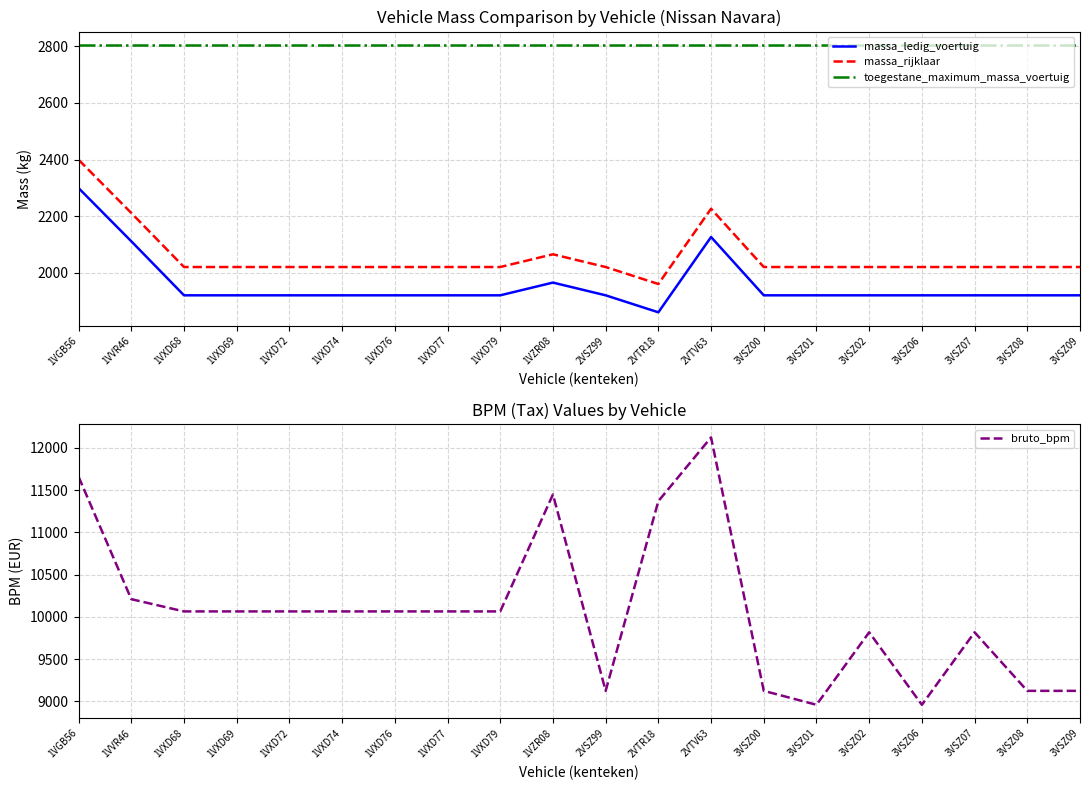

What position from the right is 3VSZ08?

2